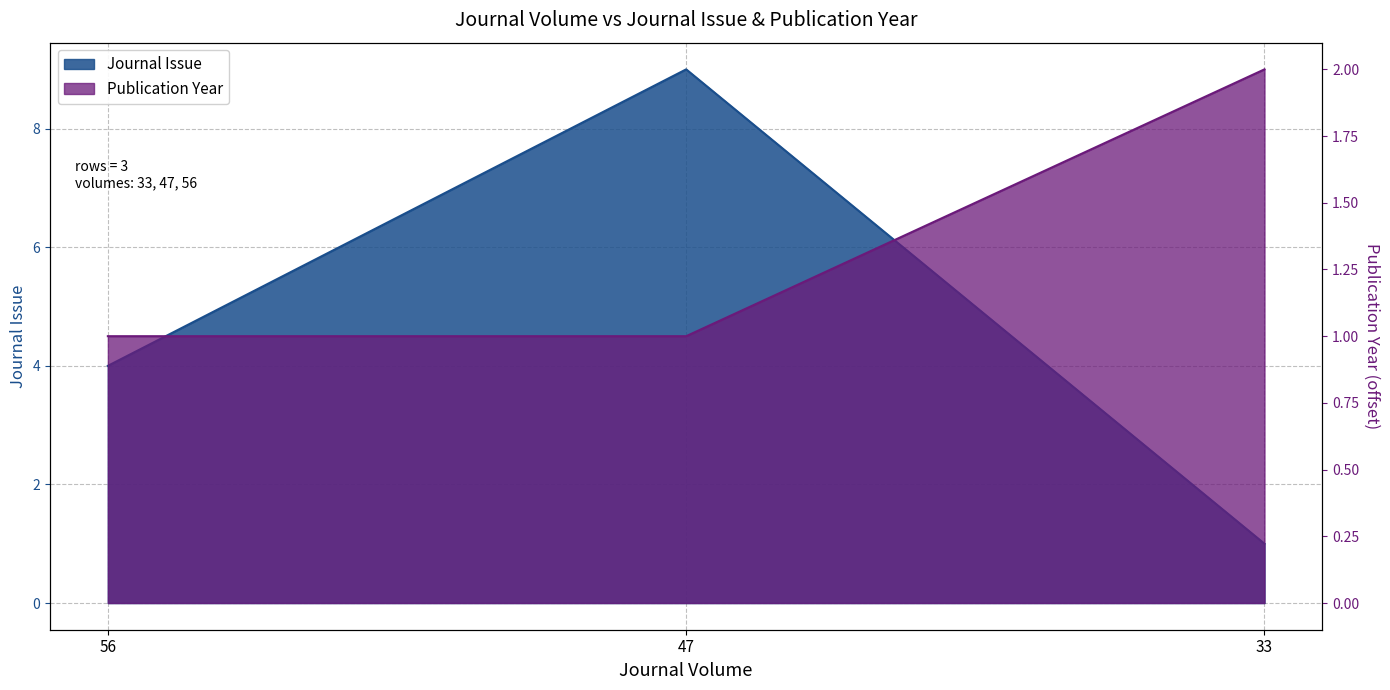

How many lines are shown in the chart?

2